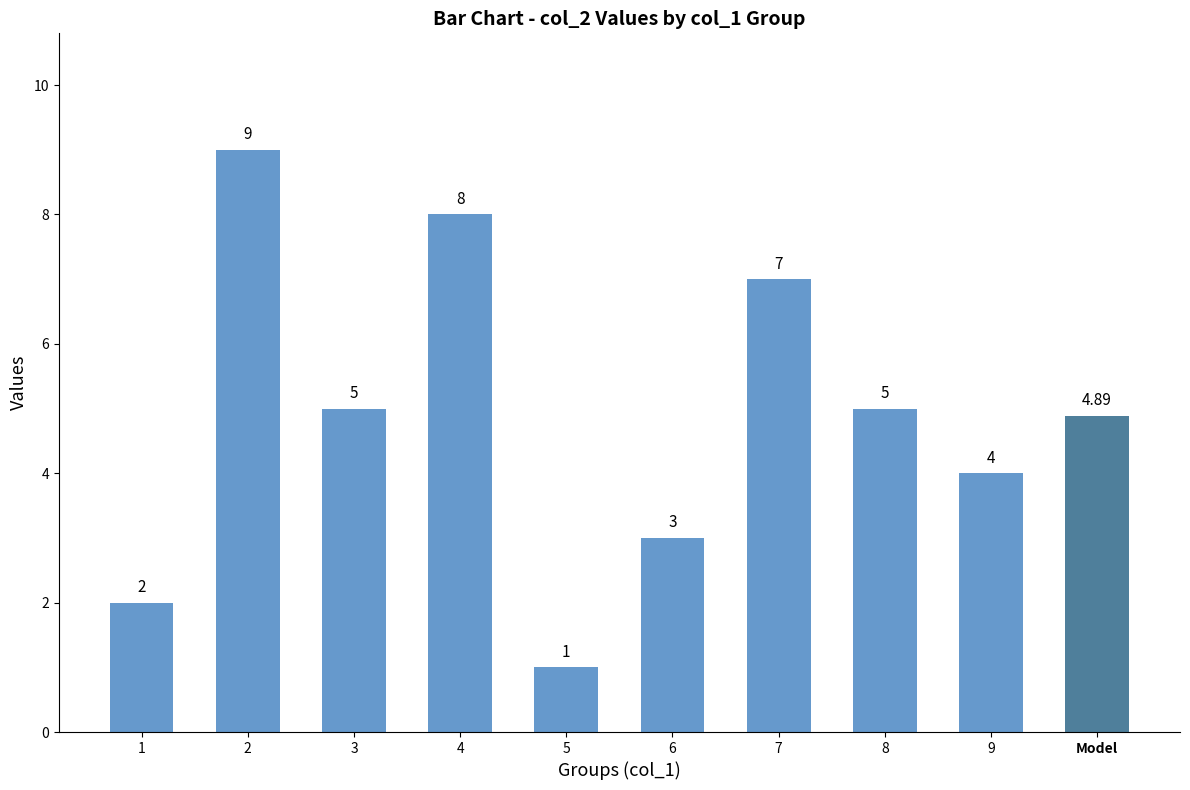

Reading right to left, list all the values displayed in this chart.

4.9	4.0	5.0	7.0	3.0	1.0	8.0	5.0	9.0	2.0